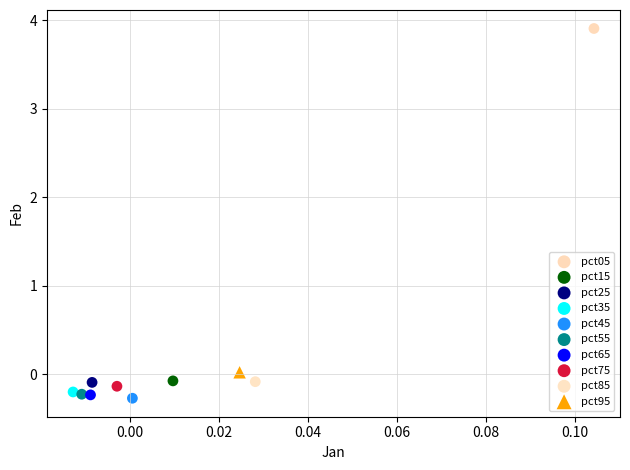

Which series reaches the maximum Y coordinate?

pct05